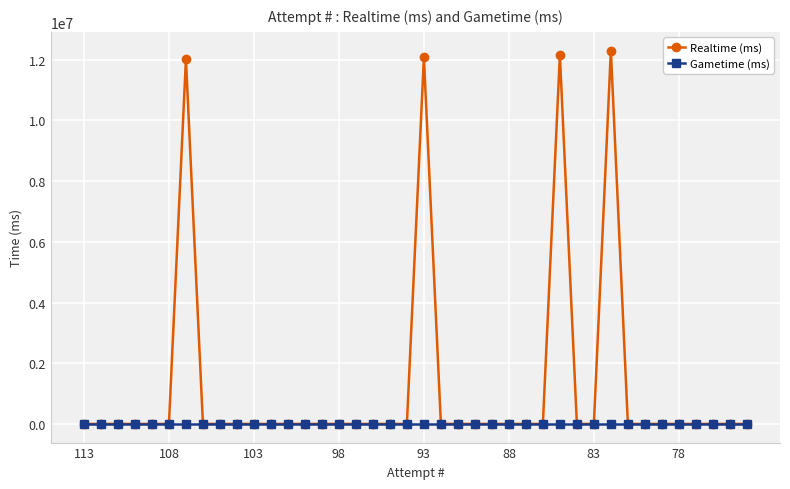

Which series has the largest range (max minus min)?

Realtime (ms)